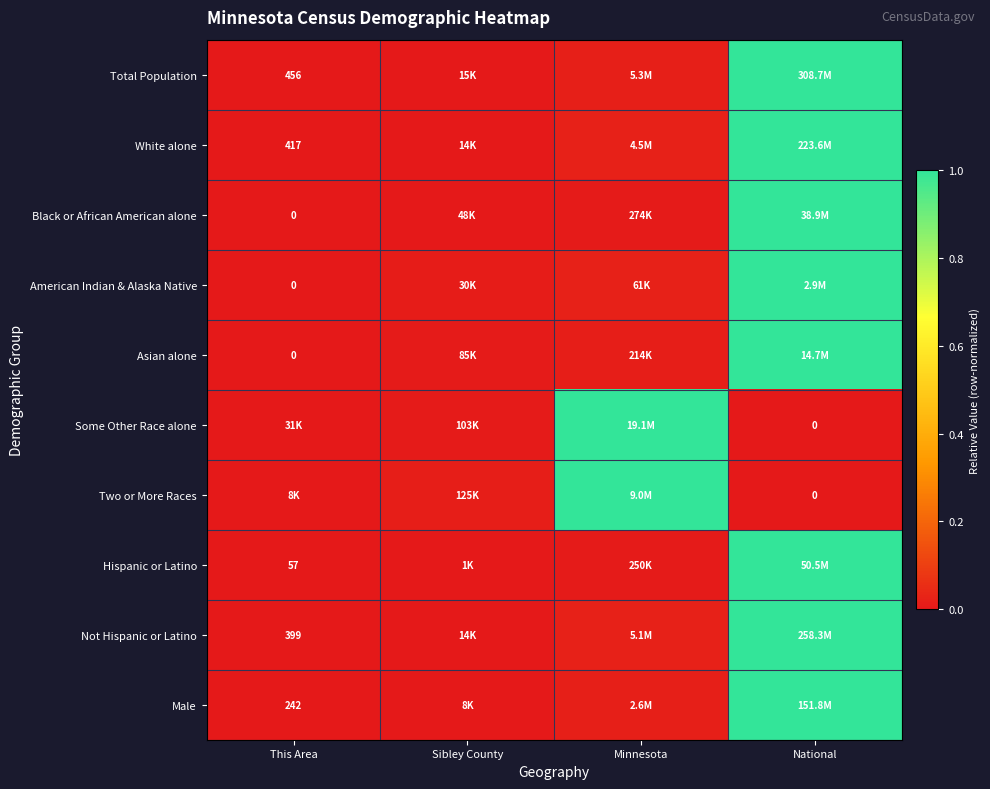

At which label is White alone closest to 0?

This Area